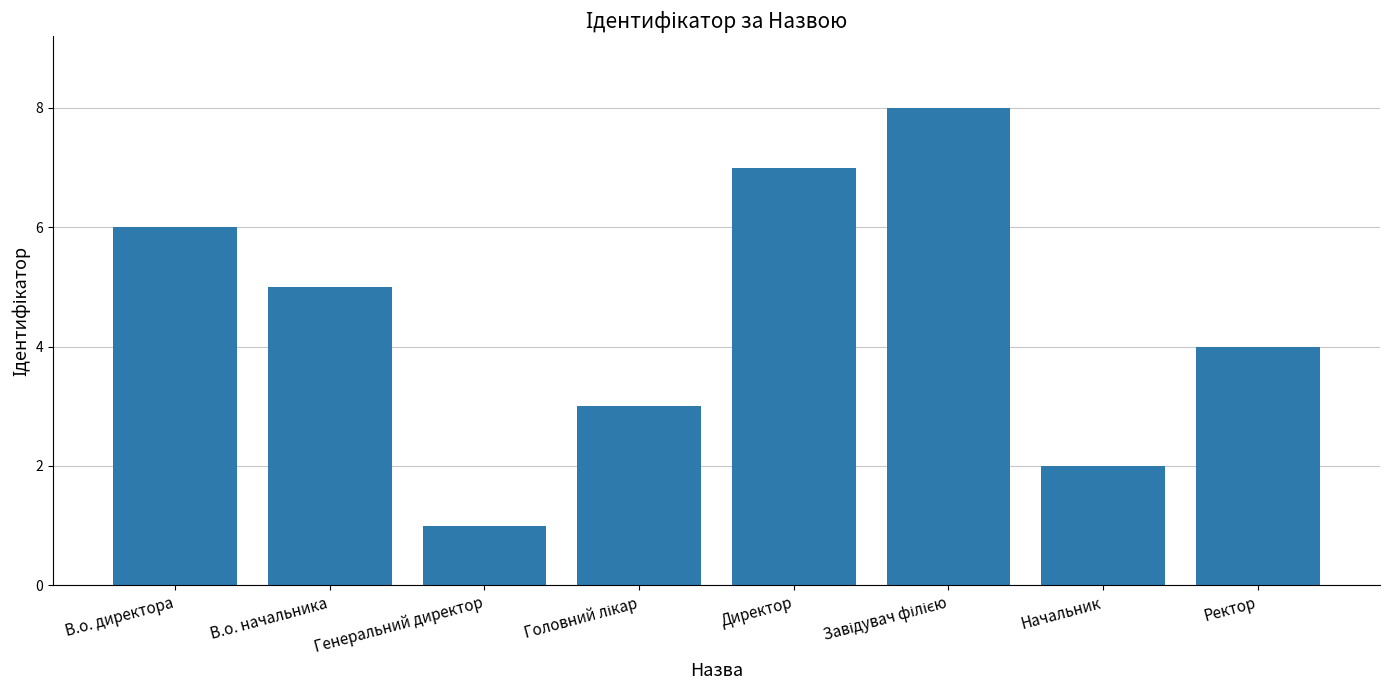

Are the bars grouped side by side (vs. stacked)?

No